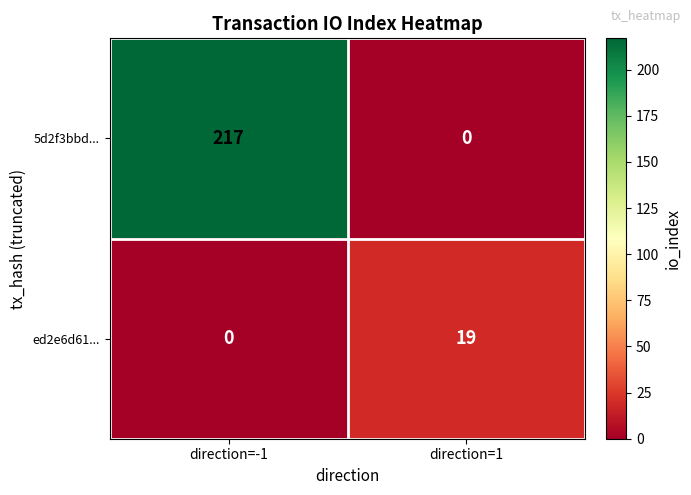

Between direction=-1 and direction=1, which series saw the biggest shift?

5d2f3bbd...